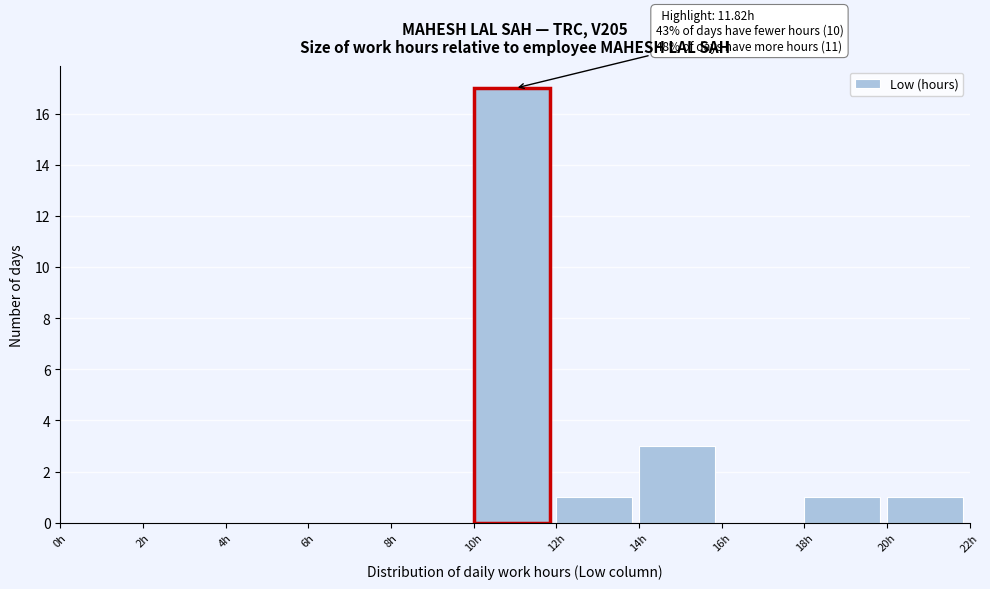

Which range on the x-axis has the tallest bar?

10 to 12